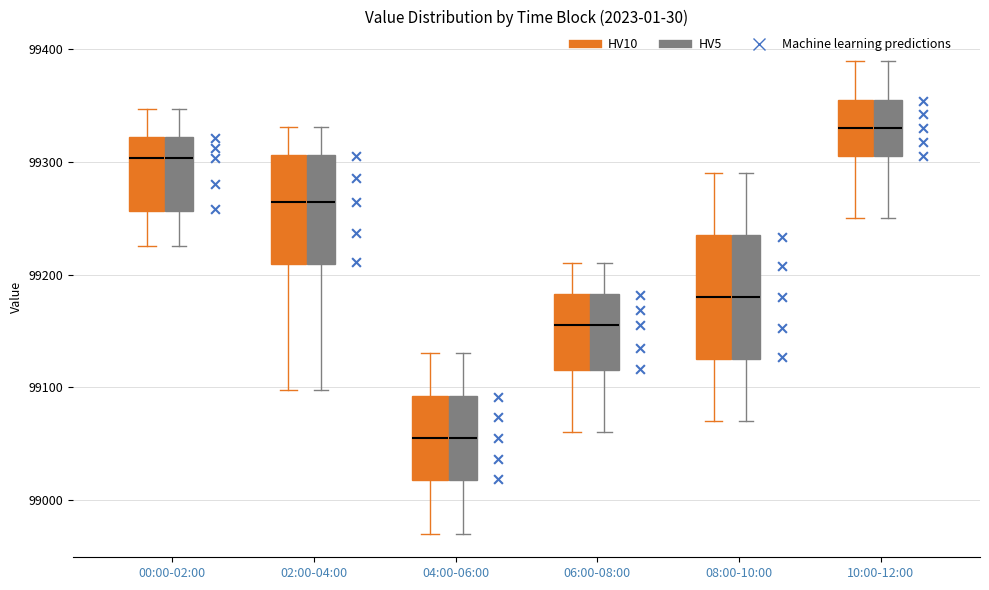

Reading left to right, transcribe this box plot: for each box, give where its median line is, the range the box spans, and where its two whiskers end, as read against the y-axis. The values are not printed on the chart, so give them approximately, as read against the axis.

00:00-02:00 (HV10): median 99300, box 99260 to 99320, whiskers 99230 to 99350
00:00-02:00 (HV5): median 99300, box 99260 to 99320, whiskers 99230 to 99350
02:00-04:00 (HV10): median 99260, box 99210 to 99310, whiskers 99100 to 99330
02:00-04:00 (HV5): median 99260, box 99210 to 99310, whiskers 99100 to 99330
04:00-06:00 (HV10): median 99060, box 99020 to 99090, whiskers 98970 to 99130
04:00-06:00 (HV5): median 99060, box 99020 to 99090, whiskers 98970 to 99130
06:00-08:00 (HV10): median 99160, box 99120 to 99180, whiskers 99060 to 99210
06:00-08:00 (HV5): median 99160, box 99120 to 99180, whiskers 99060 to 99210
08:00-10:00 (HV10): median 99180, box 99130 to 99240, whiskers 99070 to 99290
08:00-10:00 (HV5): median 99180, box 99130 to 99240, whiskers 99070 to 99290
10:00-12:00 (HV10): median 99330, box 99310 to 99360, whiskers 99250 to 99390
10:00-12:00 (HV5): median 99330, box 99310 to 99360, whiskers 99250 to 99390